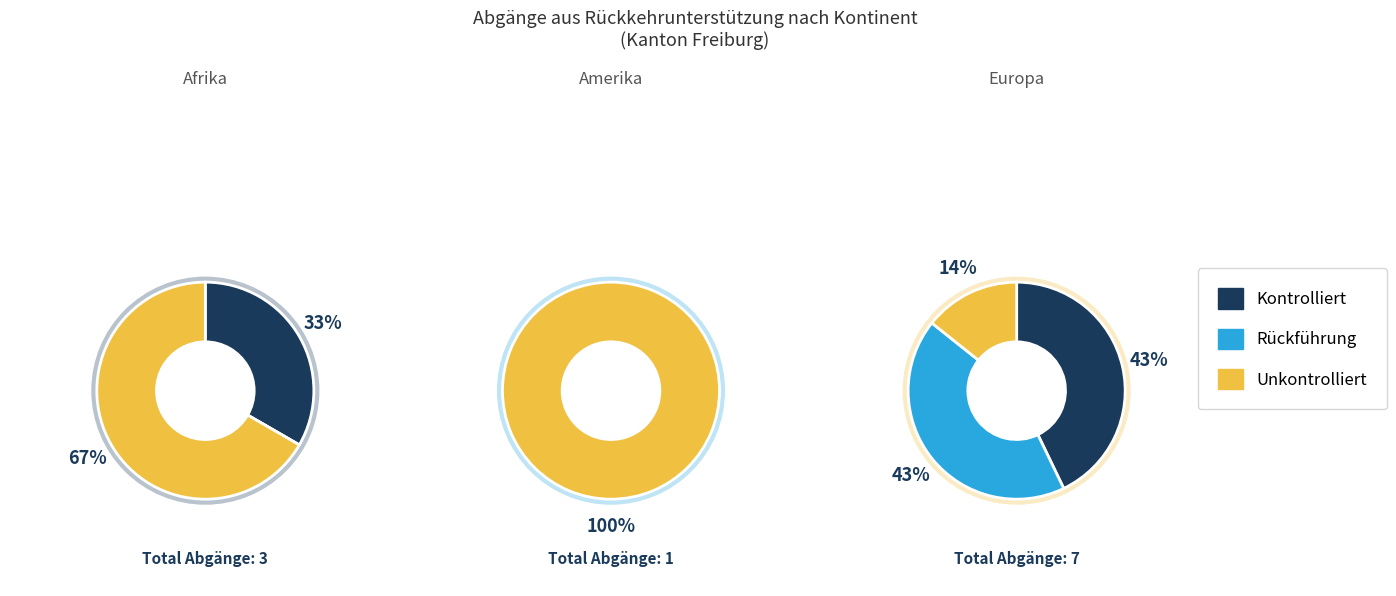

Does Europa account for over 50% of the chart?

Yes